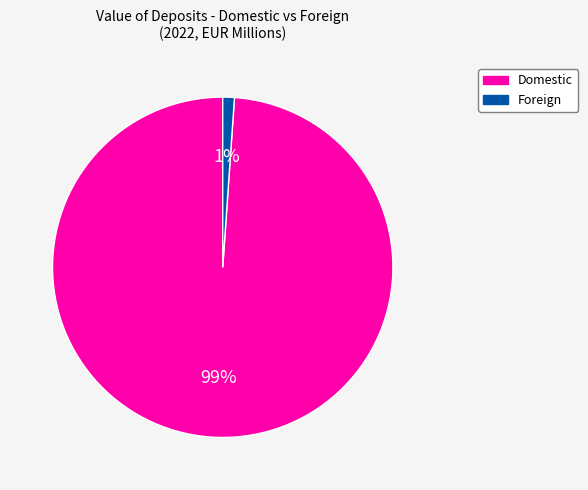

How many segments does this pie chart have?

2